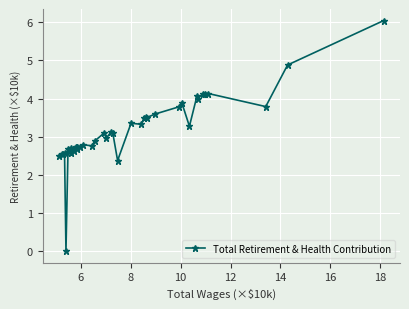

What is the value of the 19th point from the left?

3.1